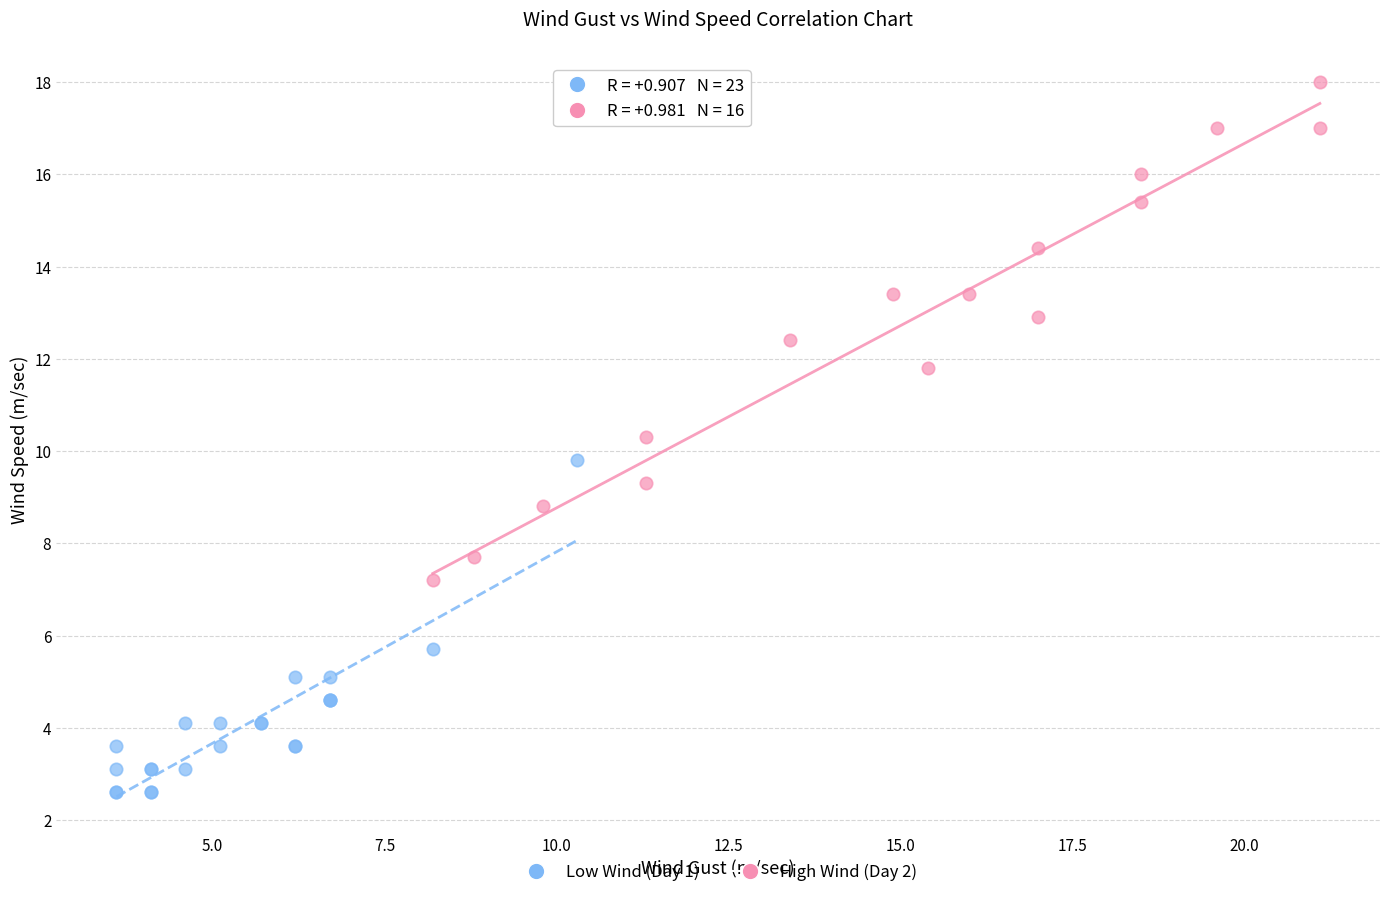

Which series reaches the maximum Y coordinate?

High Wind (Day 2)